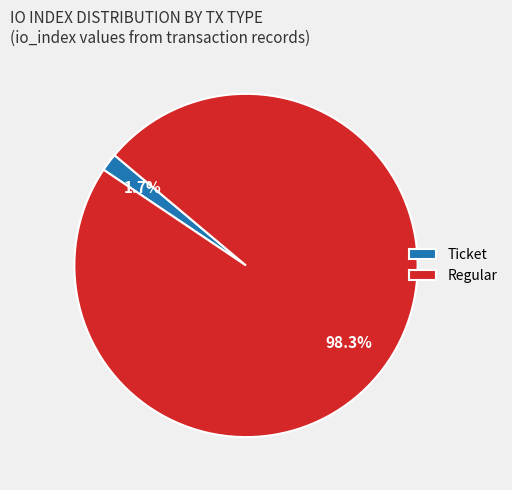

How many segments does this pie chart have?

2